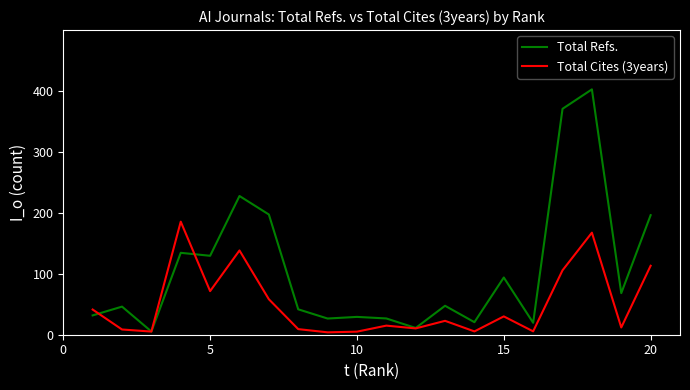

Which series has the largest total across all categories?

Total Refs.